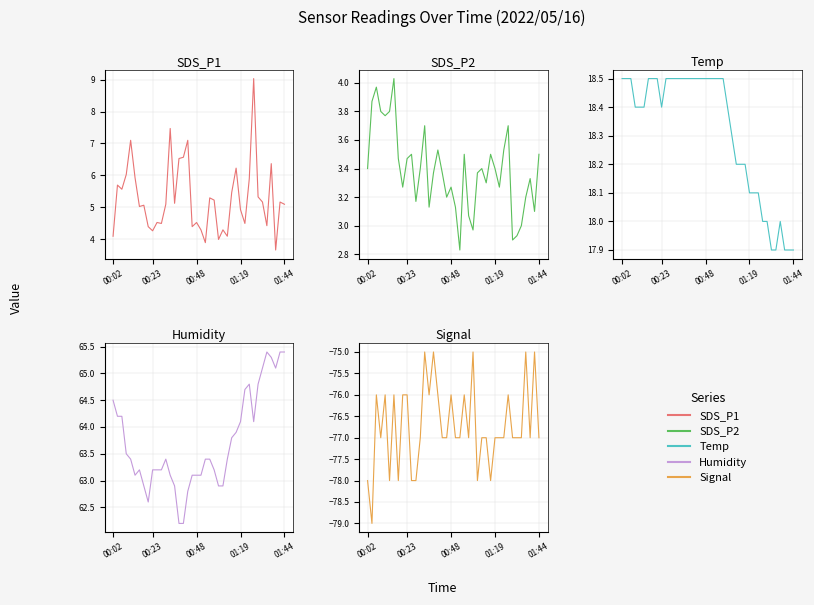

What is the spread (max minus min) of values at 26?

140.4